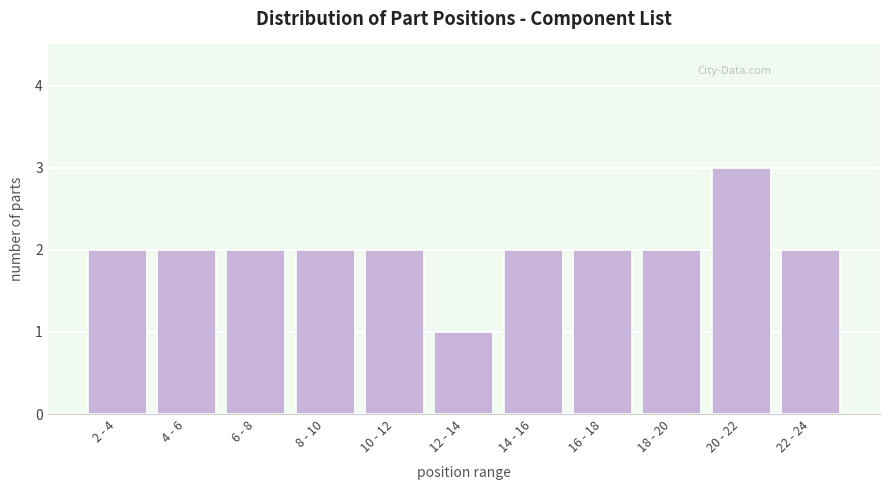

Reading right to left, transcribe all the data shown in this chart.

2	3	2	2	2	1	2	2	2	2	2